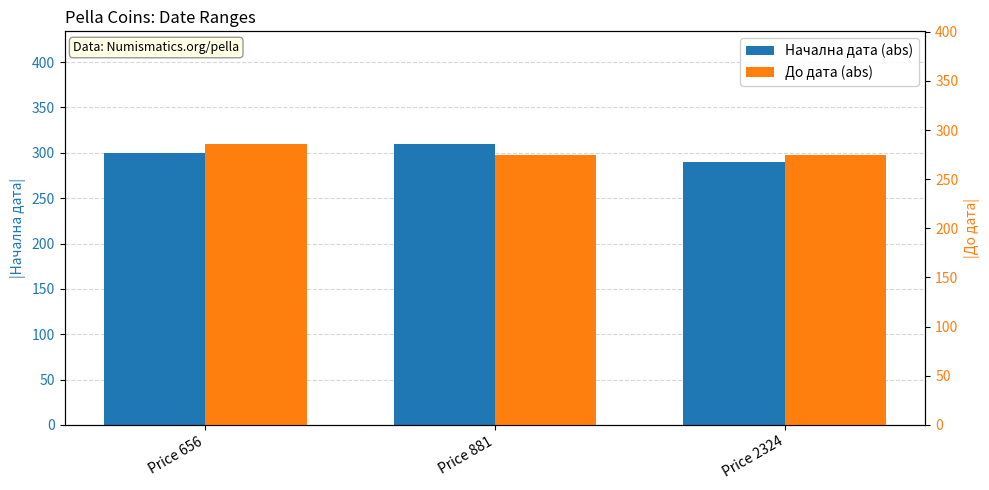

What is the difference between the maximum and minimum values in the Начална дата (abs) series?

20